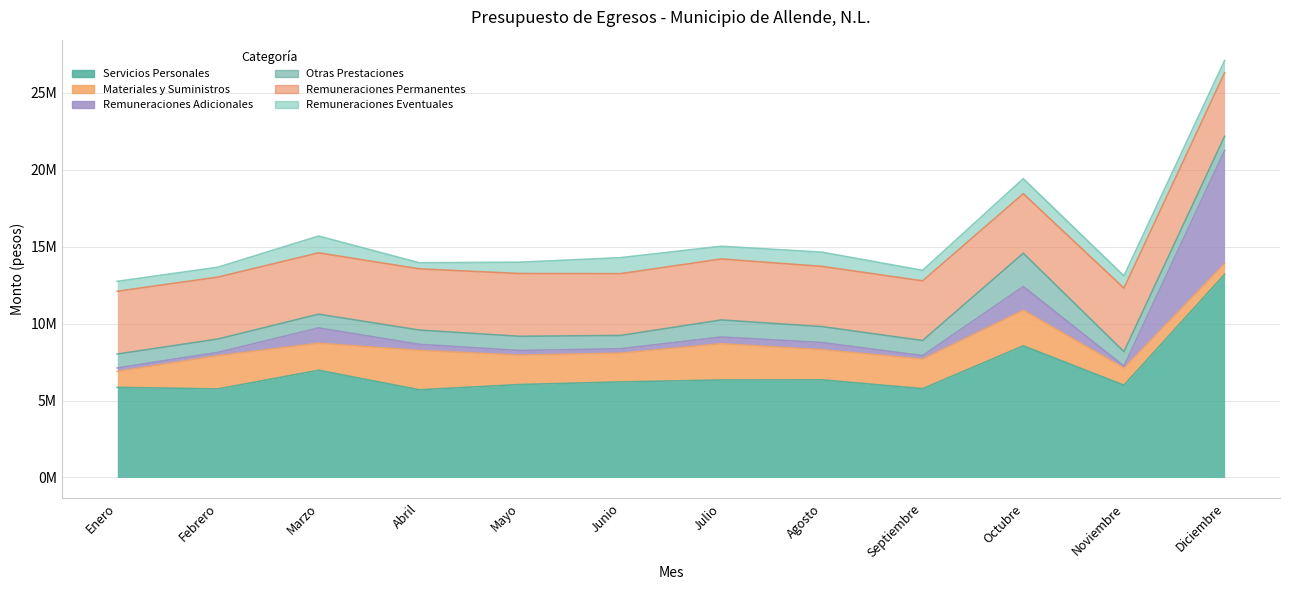

What is the difference between the Remuneraciones Eventuales values at Diciembre and Agosto?

127365